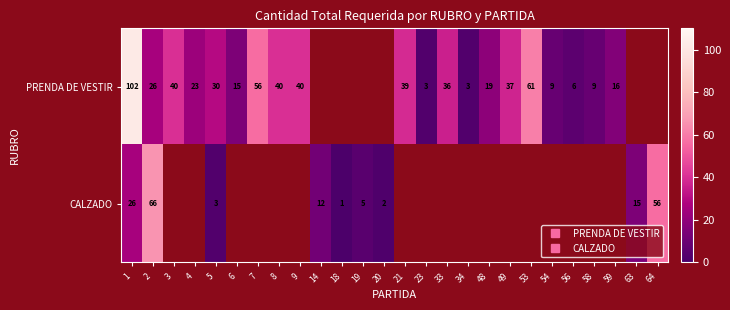

Which series changed the most between 49 and 58?

PRENDA DE VESTIR